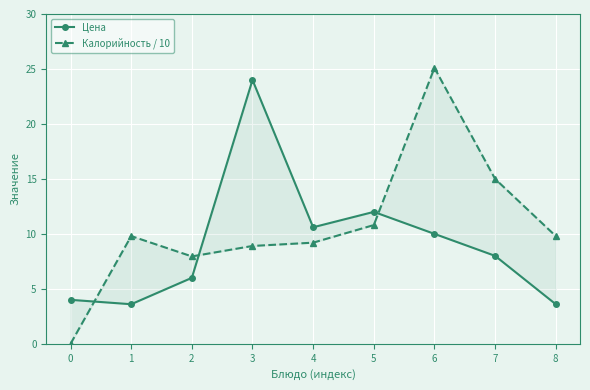

What is the difference between the highest and lowest values at 1?

6.2